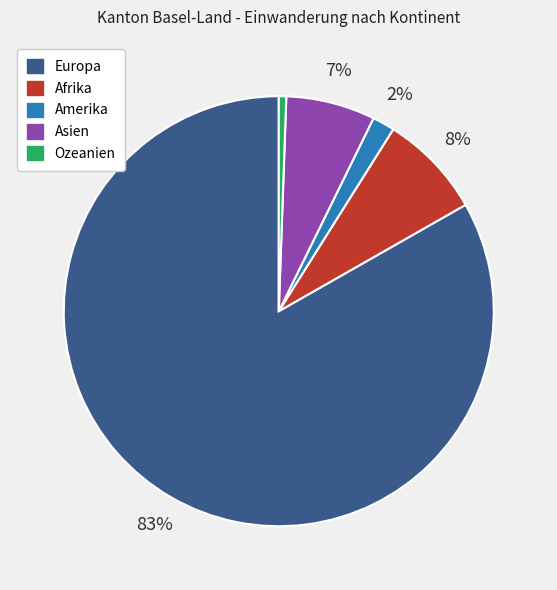

Does Asien account for over 50% of the chart?

No